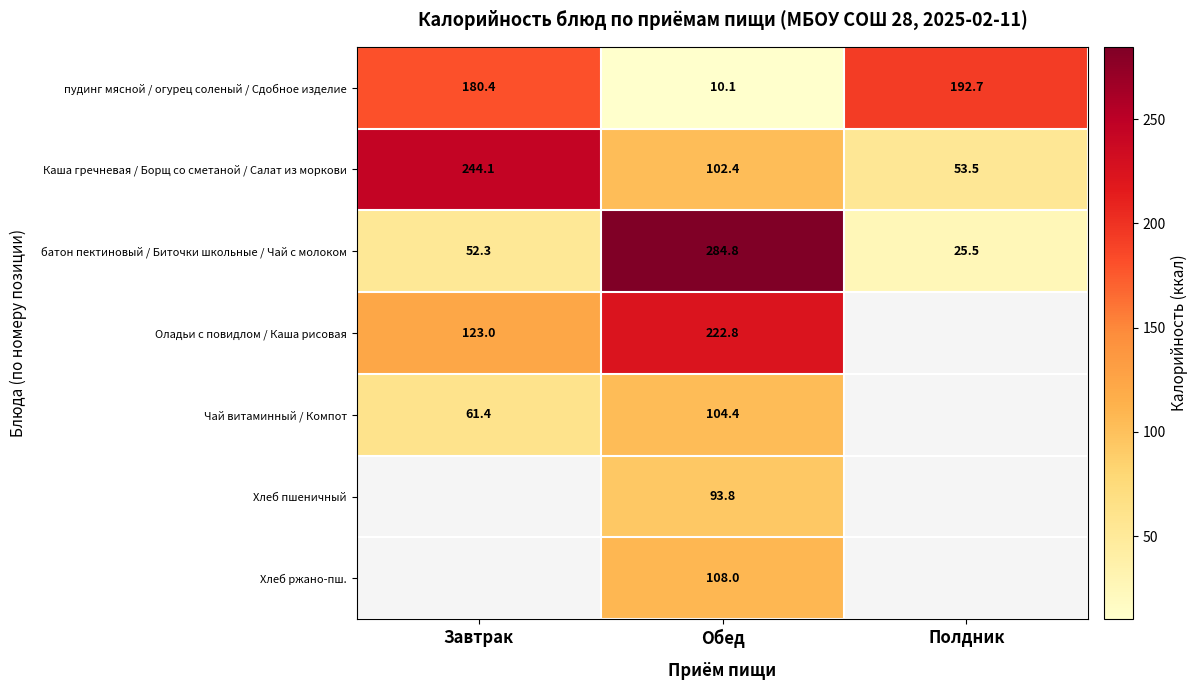

The value of батон пектиновый / Биточки школьные / Чай с молоком at Обед is 284.8. True or false?

True